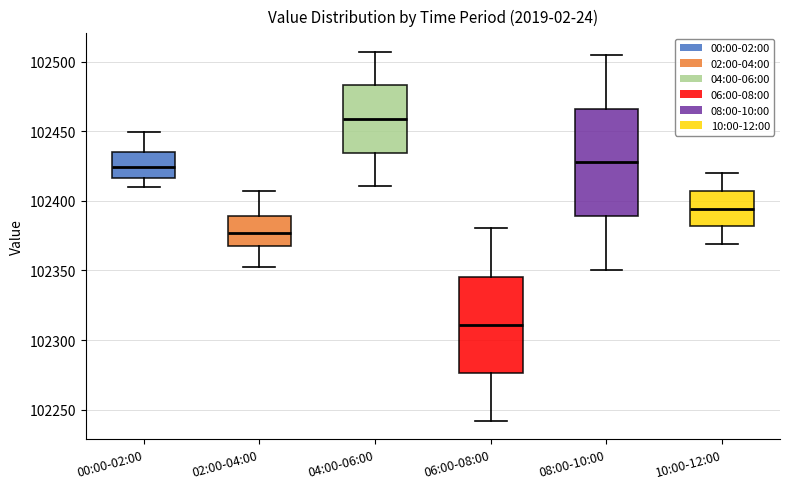

Which box has the lowest median line?

06:00-08:00